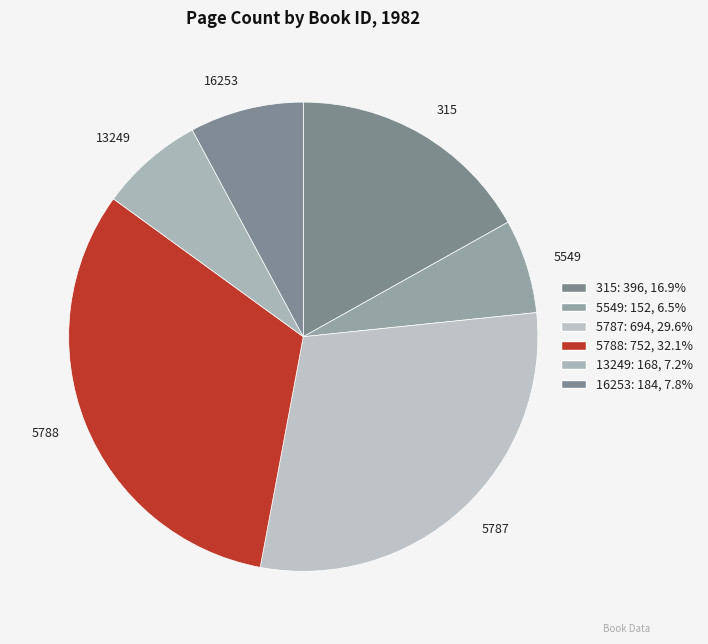

Is the sum of 315 and 5787 greater than half?

No